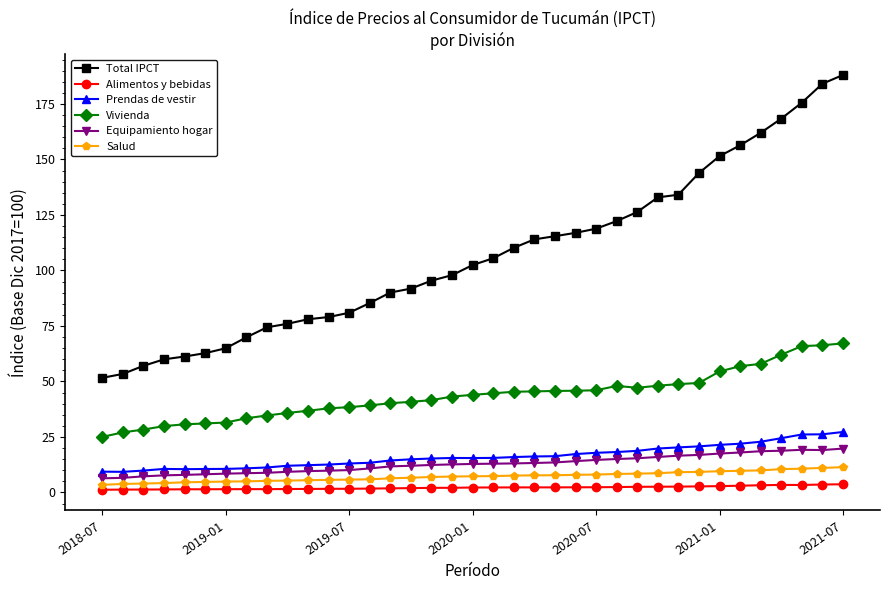

What is the average value of the Equipamiento hogar series?

12.8